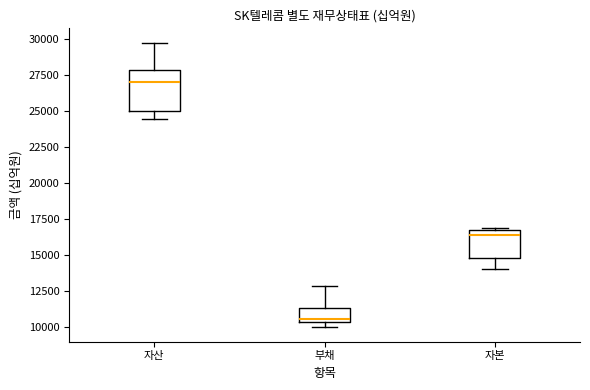

Where is the upper edge of the box for 자본 on the y-axis? The values are not printed on the chart, so give them approximately, as read against the axis.

16500